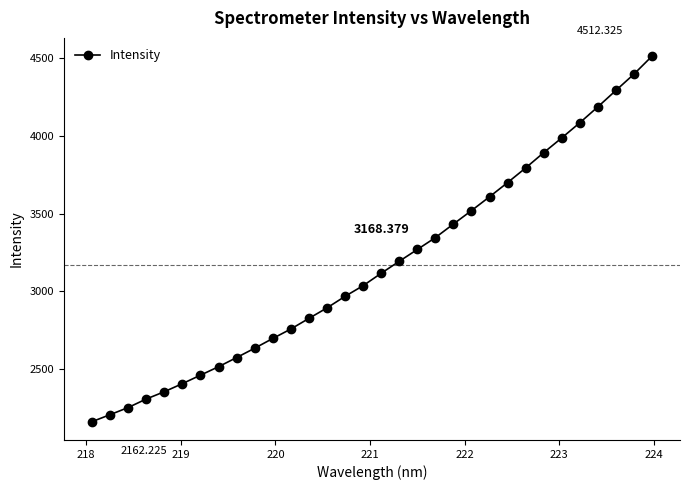

What is the sum of all values?

101388.1